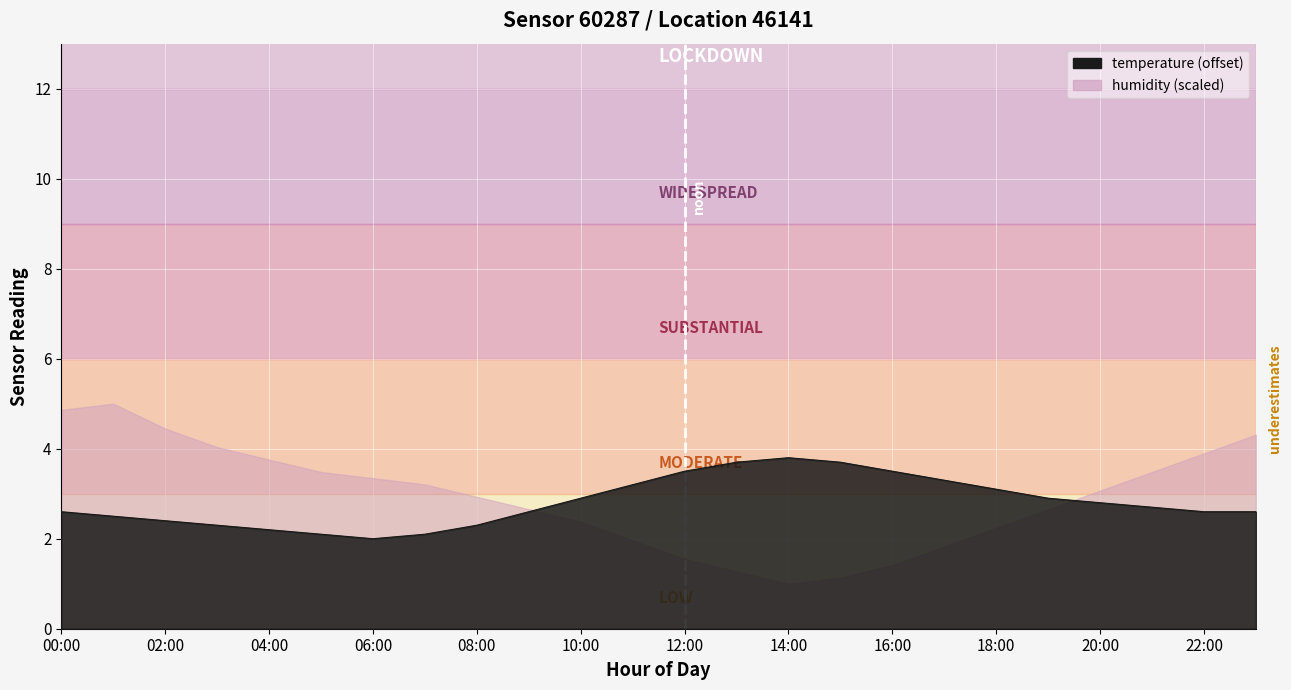

How many points are higher than both their immediate neighbors (excluding endpoints)?

1